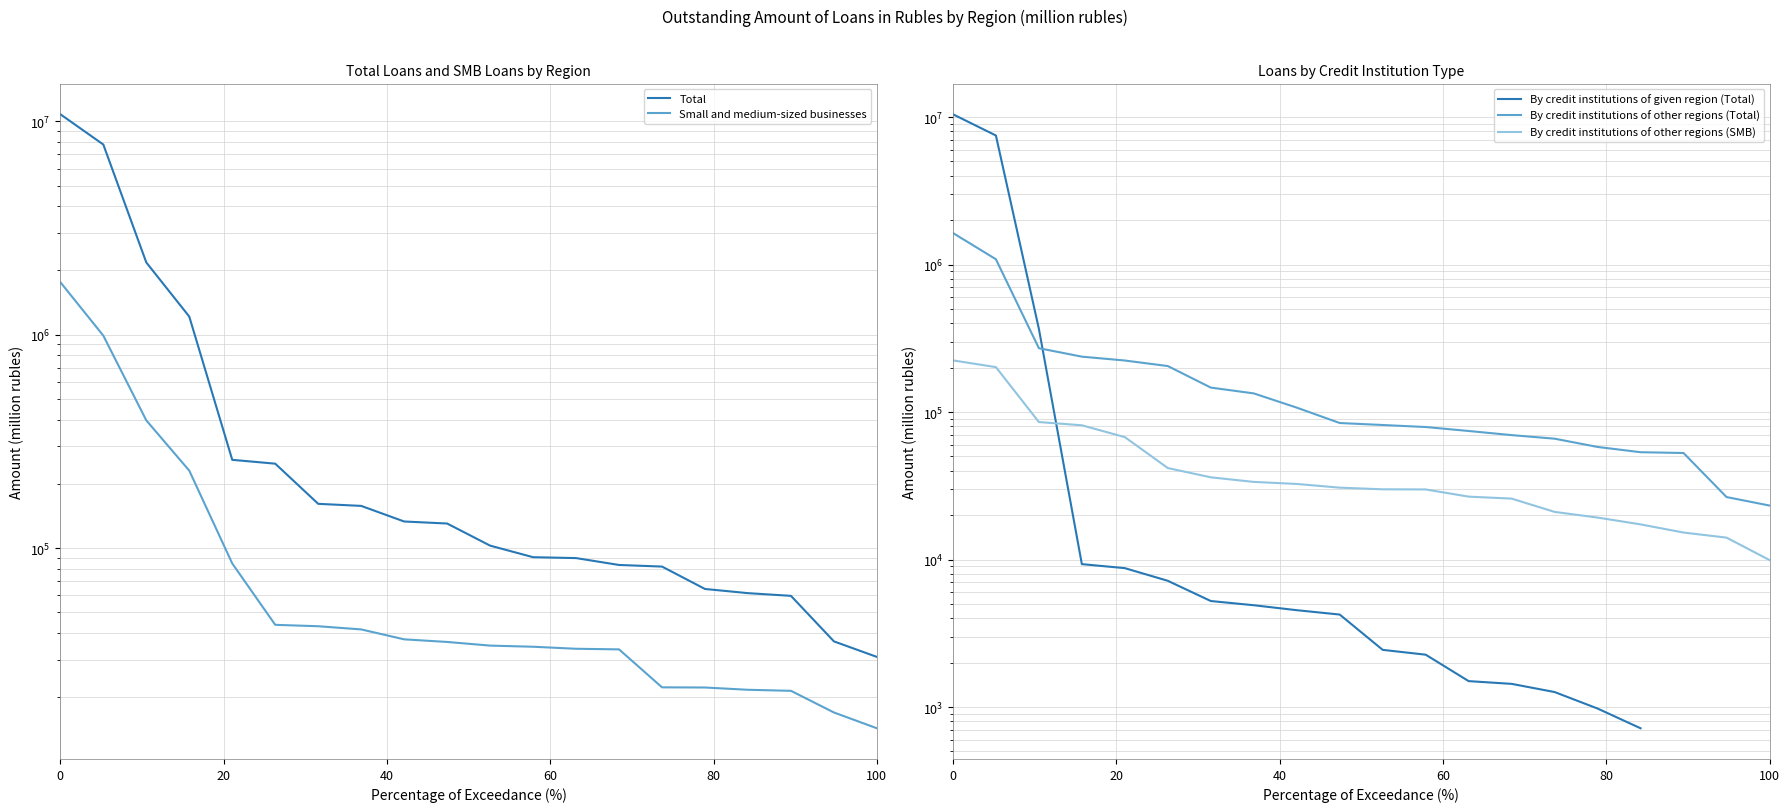

The value of Small and medium-sized businesses at 60 is 404866.3. True or false?

False